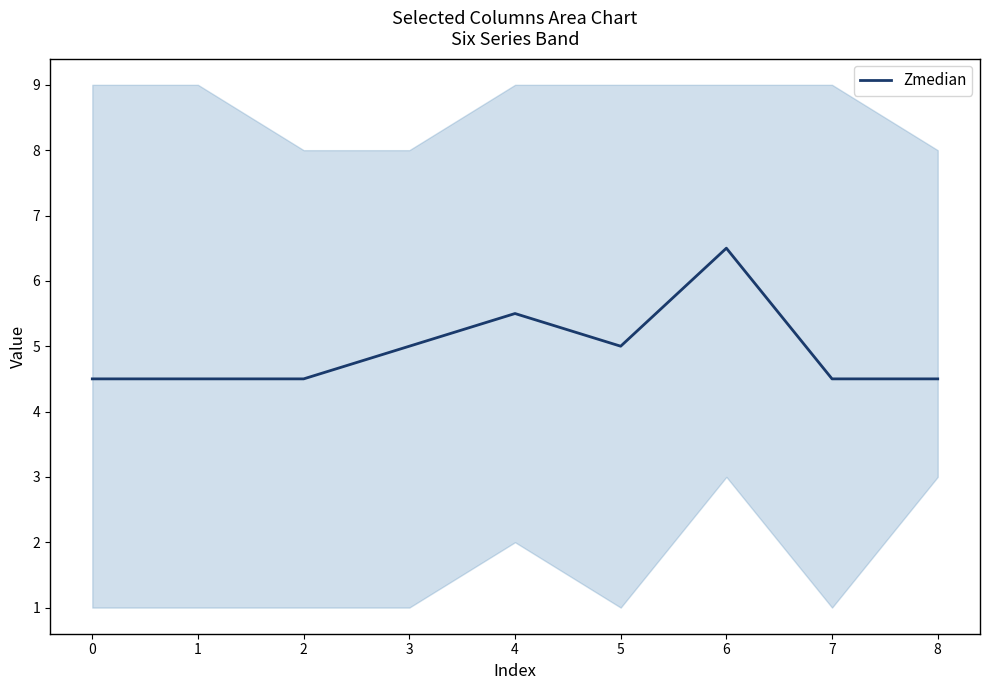

Reading left to right, what are all the values shown in this chart?

4.5	4.5	4.5	5.0	5.5	5.0	6.5	4.5	4.5